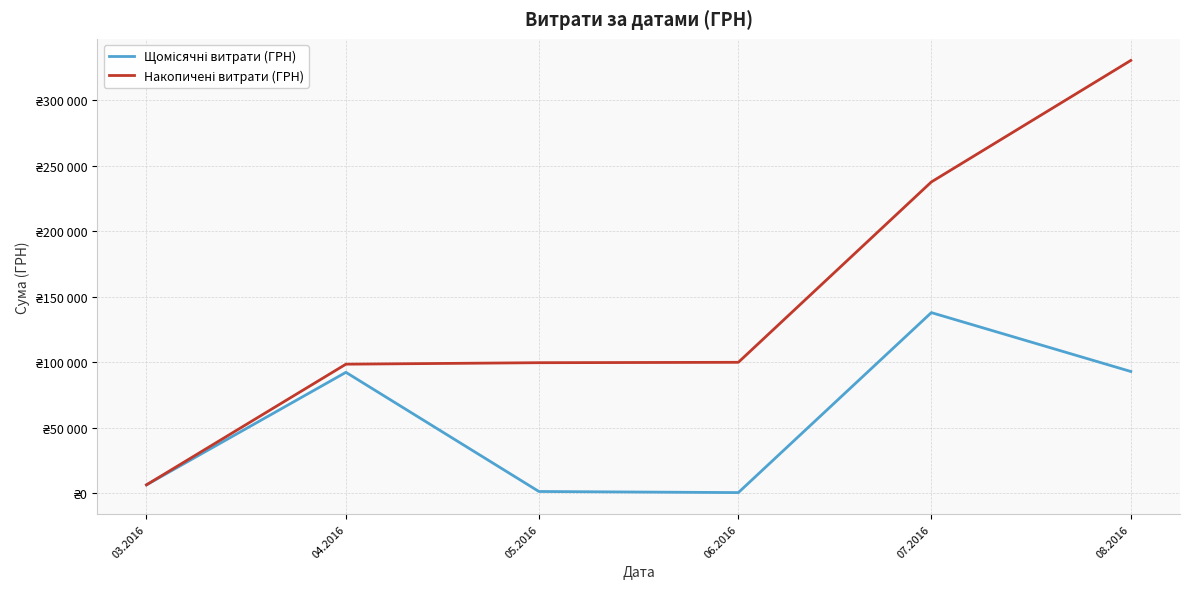

Reading left to right, transcribe all the data shown in this chart.

Щомісячні витрати (ГРН): 03.2016=6218.4	04.2016=92212.2	05.2016=1134.2	06.2016=300.0	07.2016=137843.0	08.2016=92856.7
Накопичені витрати (ГРН): 03.2016=6218.4	04.2016=98430.6	05.2016=99564.8	06.2016=99864.8	07.2016=237707.7	08.2016=330564.5